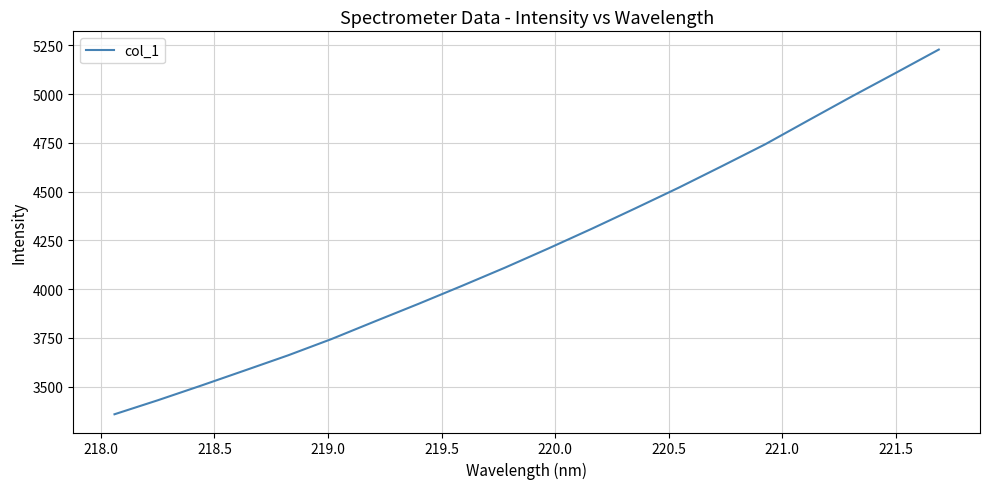

What is the difference between the maximum and minimum values?

1869.4